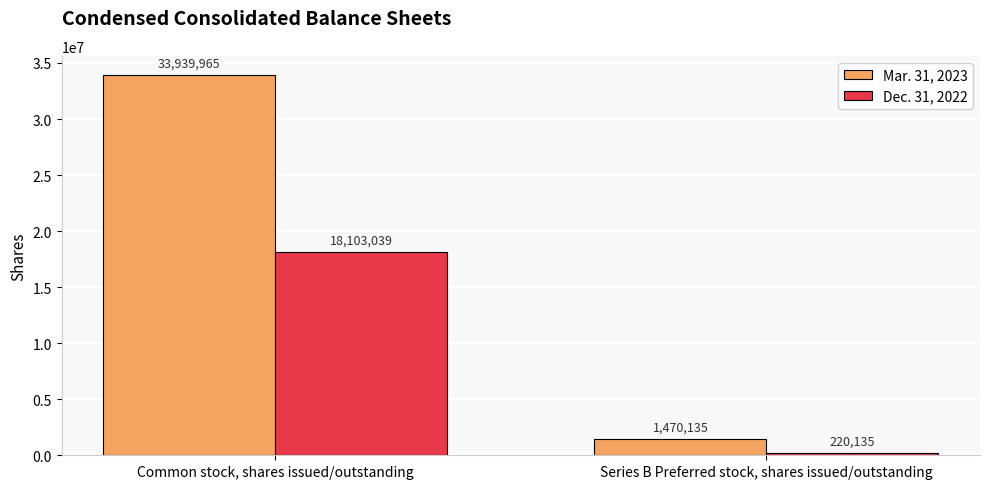

Which category has the lowest value in the Mar. 31, 2023 series?

Series B Preferred stock, shares issued/outstanding